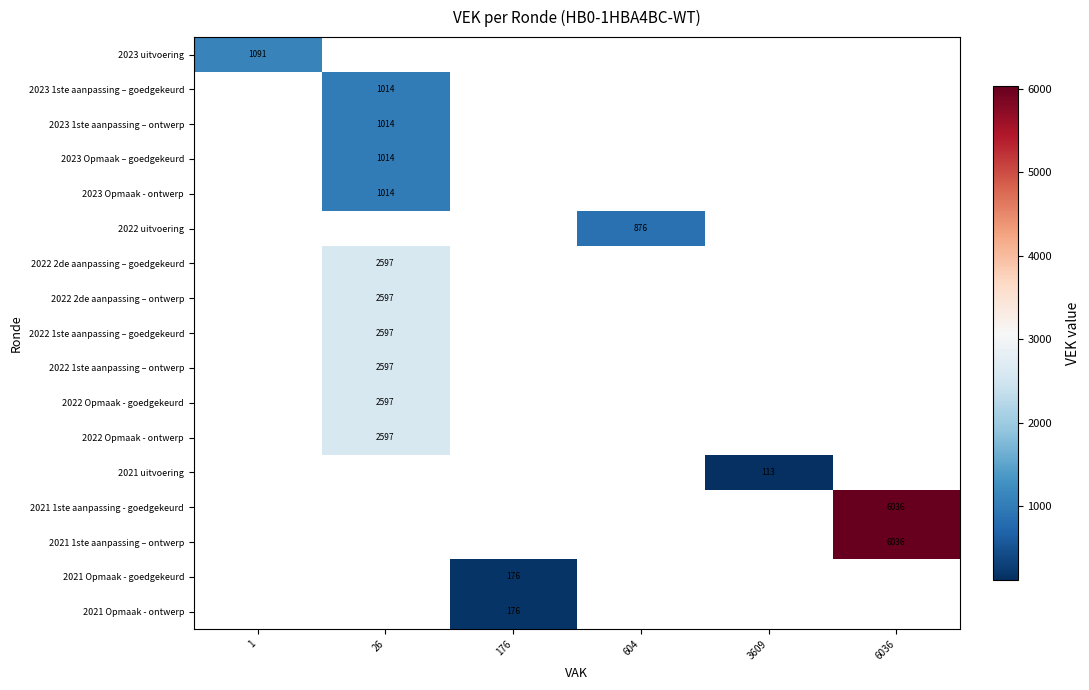

True or false: 2021 Opmaak - goedgekeurd has a value of 176 at 176.

True